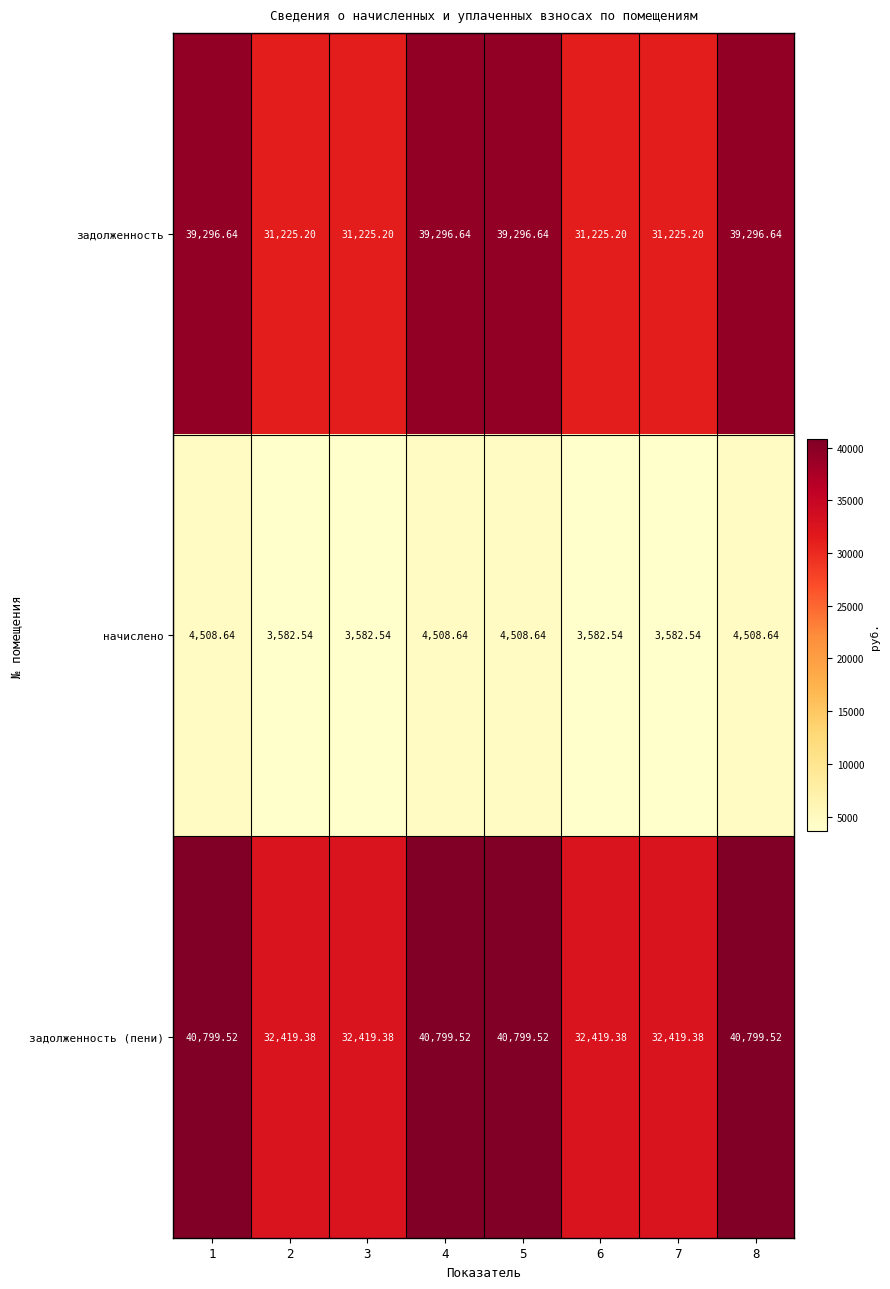

List the series in order of their peak value, lowest first.

начислено, задолженность, задолженность (пени)